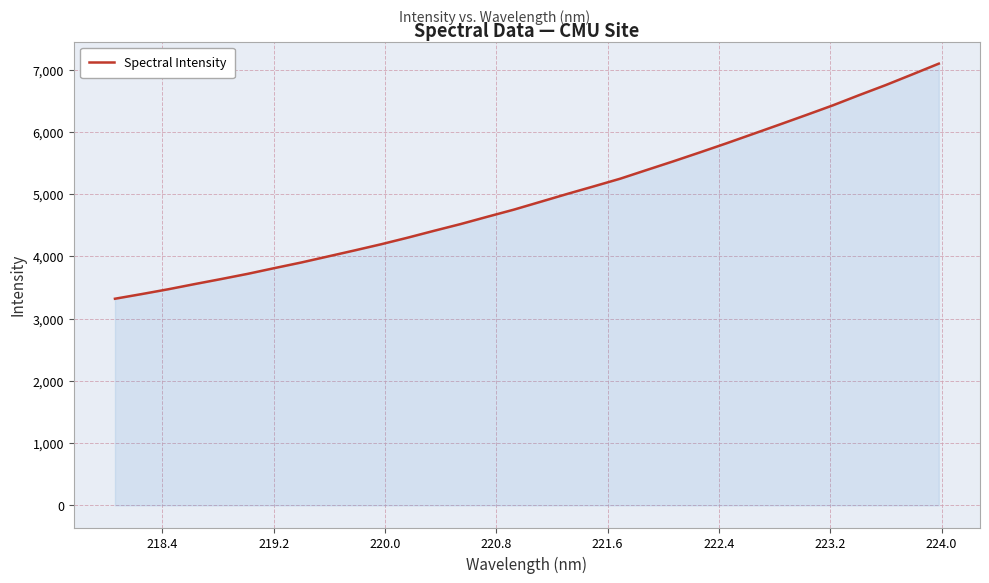

What is the minimum value shown in the chart?

3319.1